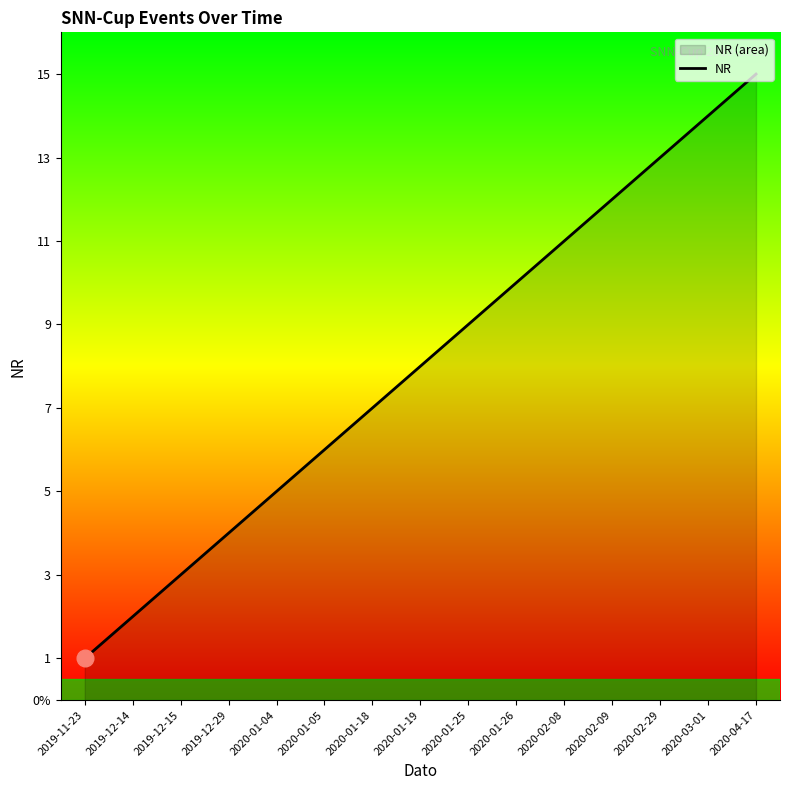

What is the sum of all values?

120